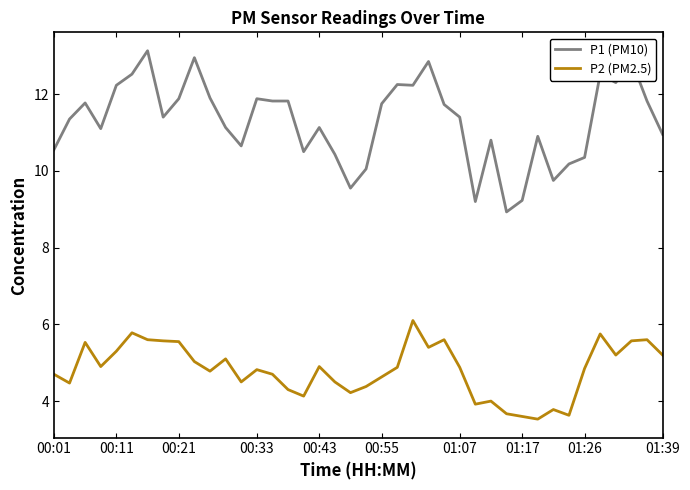

At how many categories does at least one series exceed 12?

10